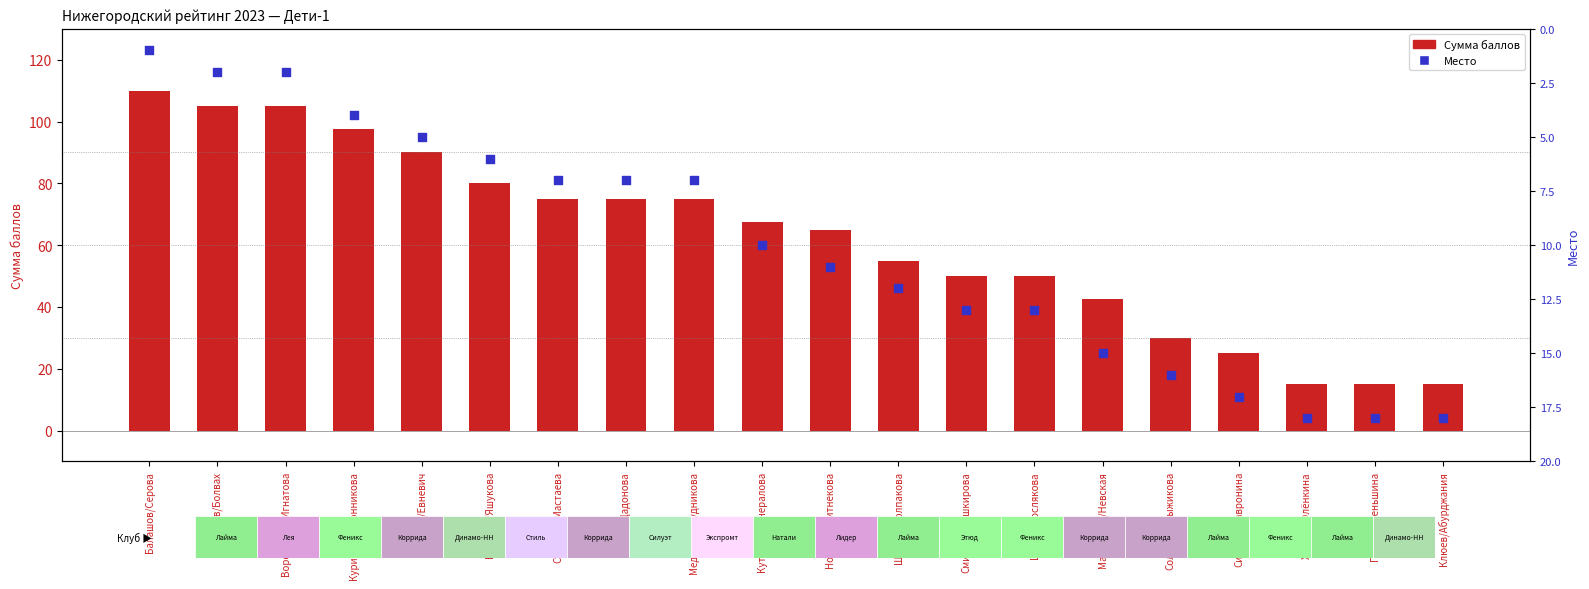

What is the total value across all series at Балашов/Серова?

111.0